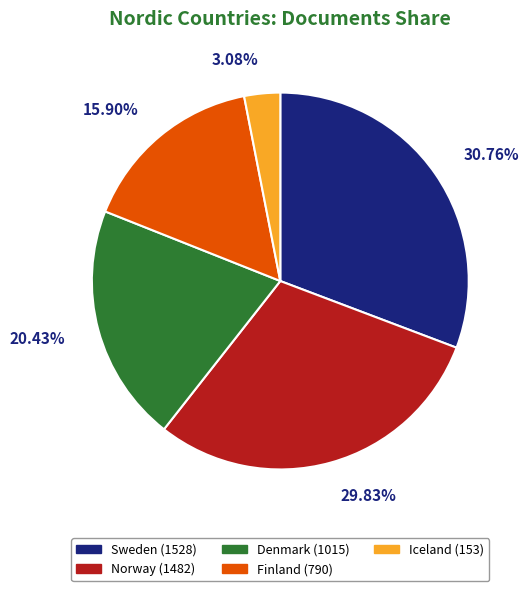

The Sweden slice represents 17% of the pie. True or false?

False